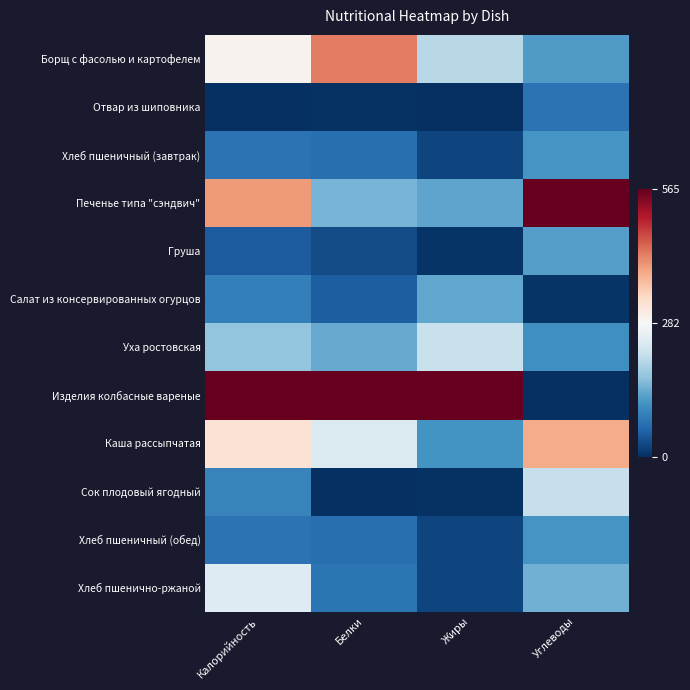

What is the total value across all series at Углеводы?

3.5